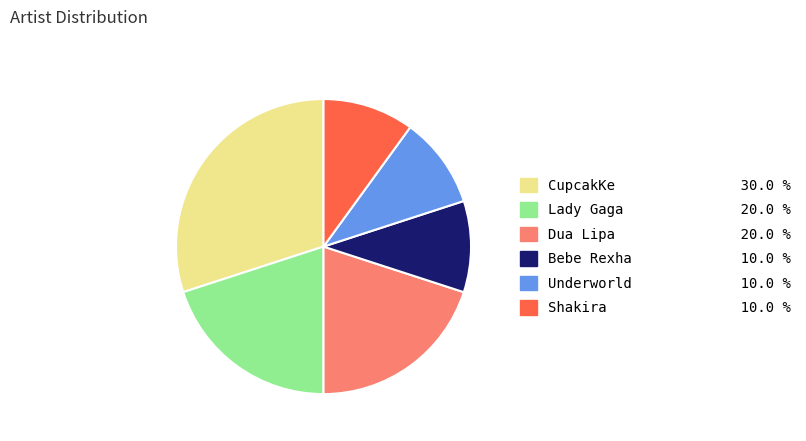

Which slice is the largest?

CupcakKe